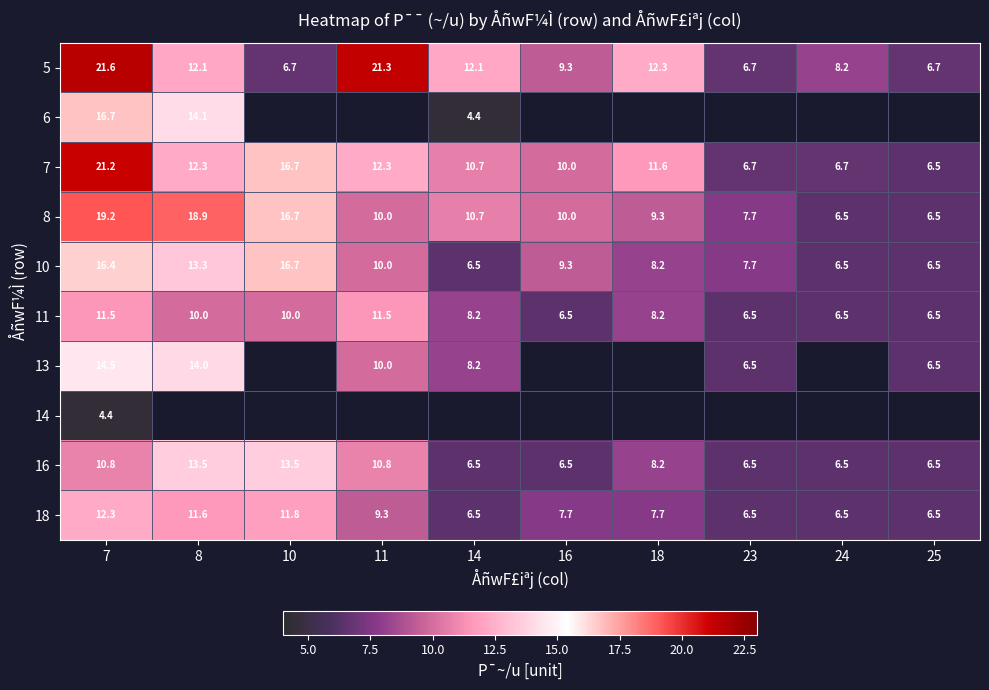

How many data points in 18 are less than 7?

4